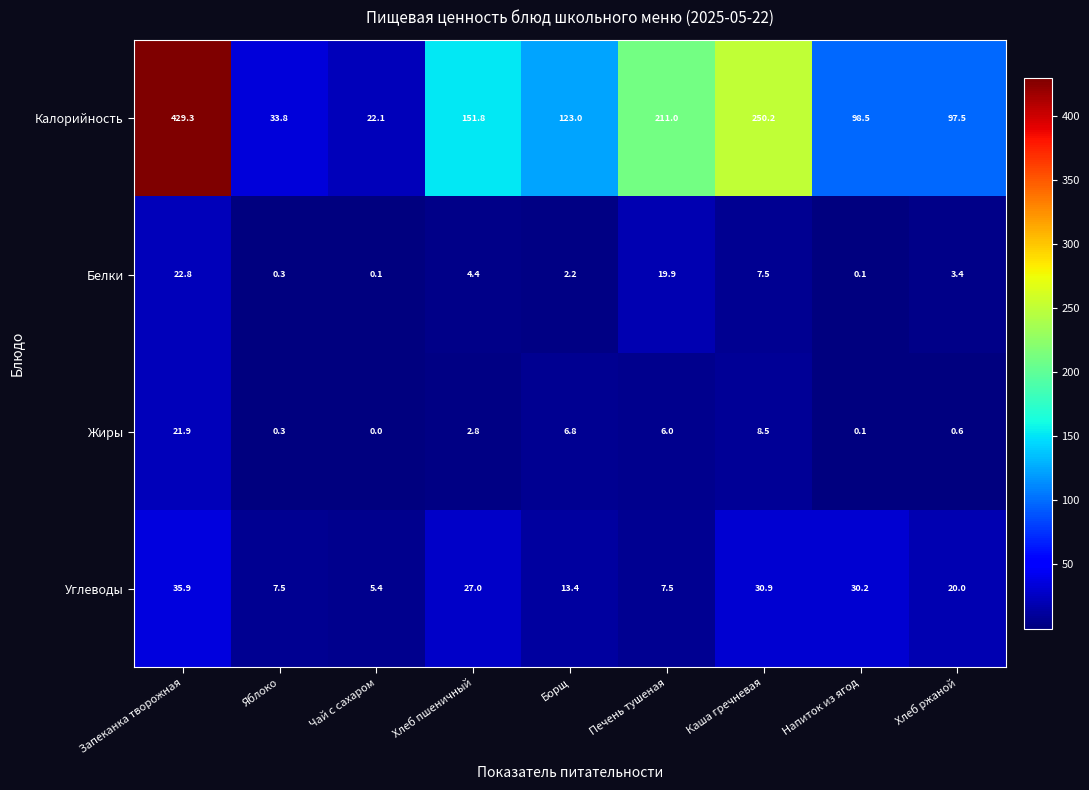

Which series has the largest total across all categories?

Калорийность